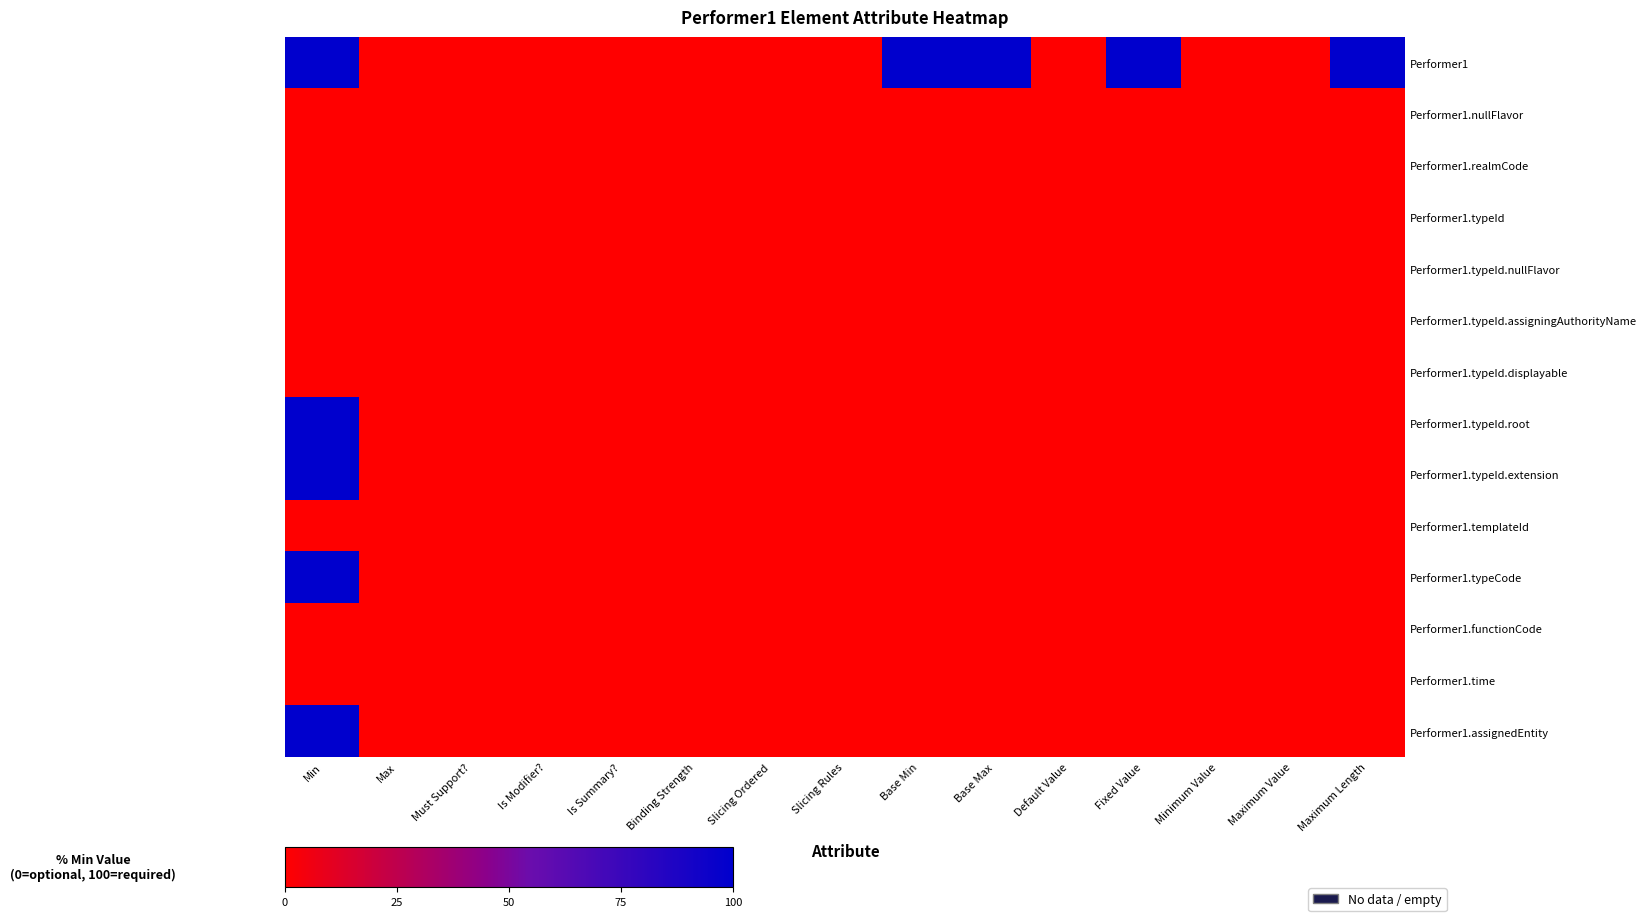

Which has a higher value, Fixed Value or Is Modifier??

Fixed Value